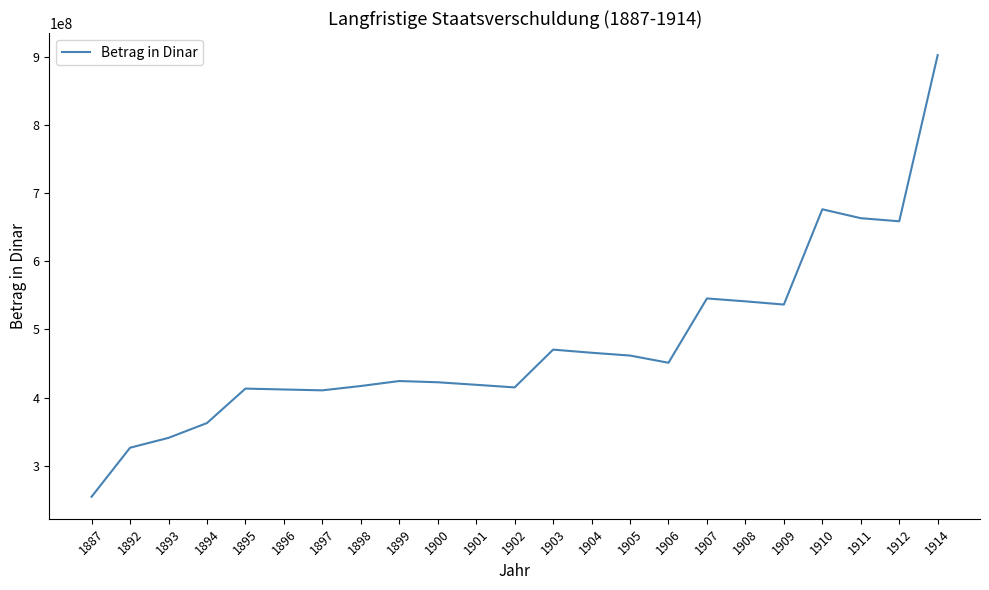

Approximately how many times larger is the value at 1896 compared to 1897?

1.0